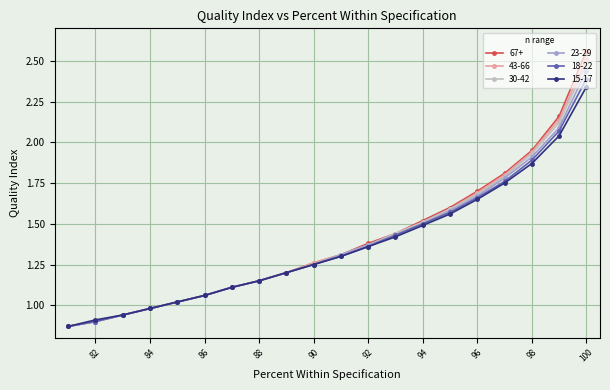

Which category has the highest value across all series?

100